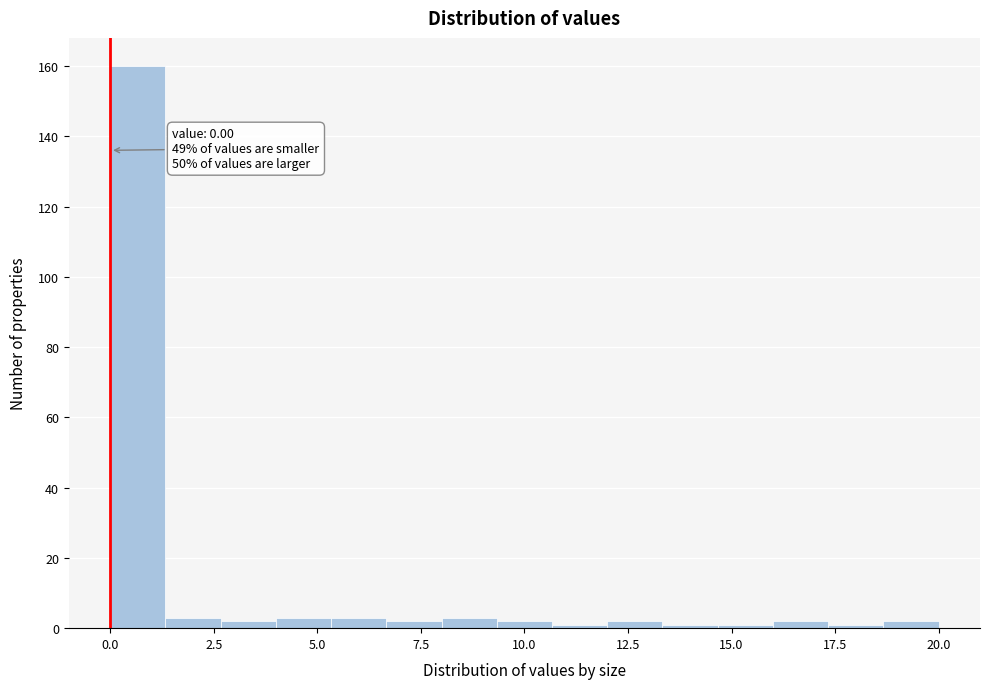

Around what value on the x-axis is the tallest bar? Give the approximate position of its centre, as read against the axis.

0.5